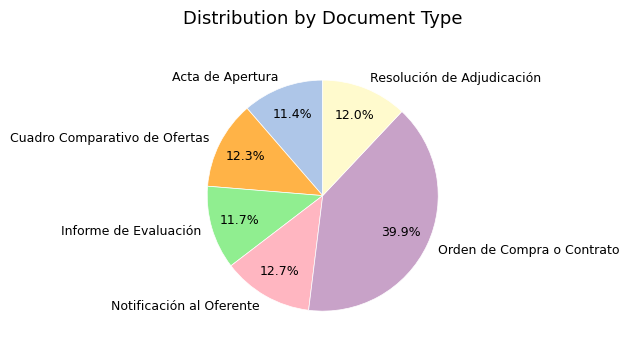

True or false: Cuadro Comparativo de Ofertas accounts for 12% of the total.

True